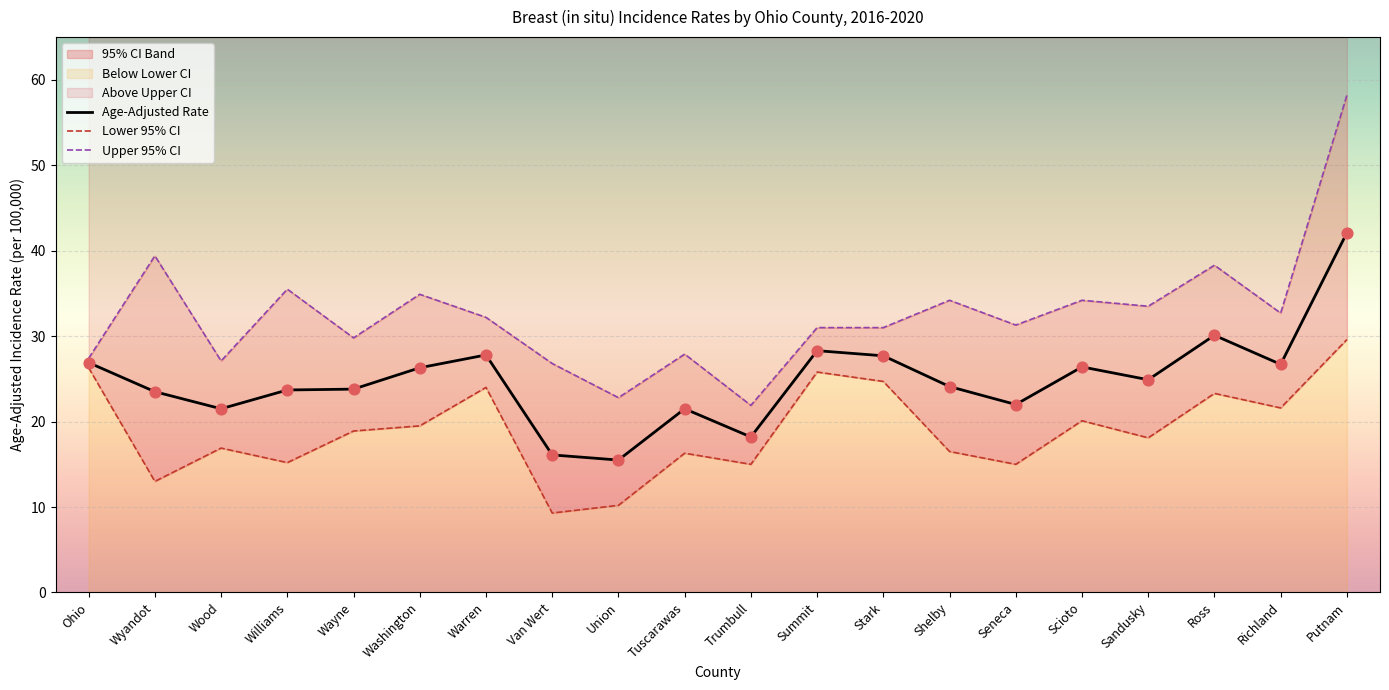

Which series contains the highest Y value?

Upper 95% CI